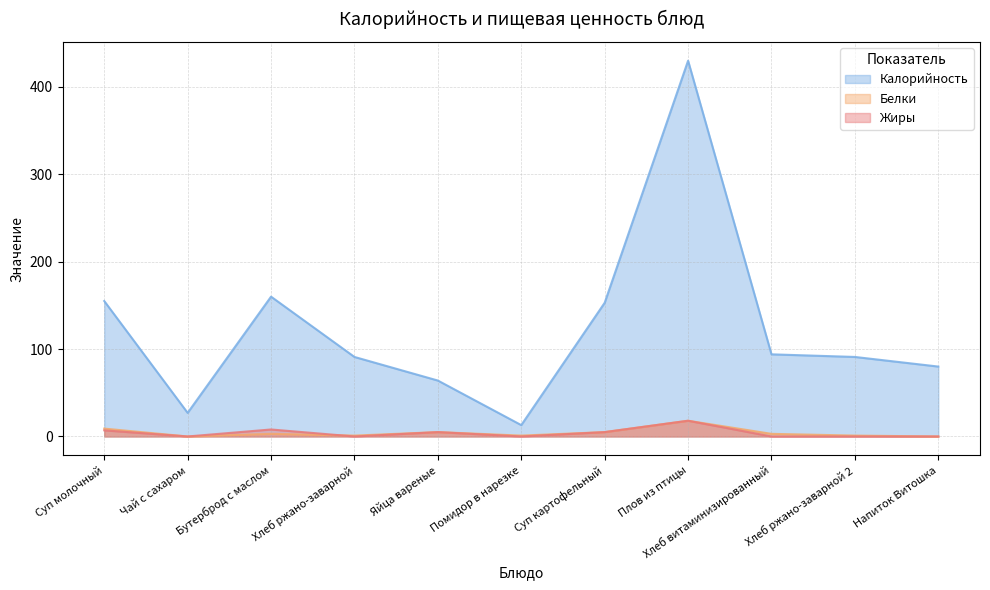

The Калорийность series shows 91 at Хлеб ржано-заварной. True or false?

True